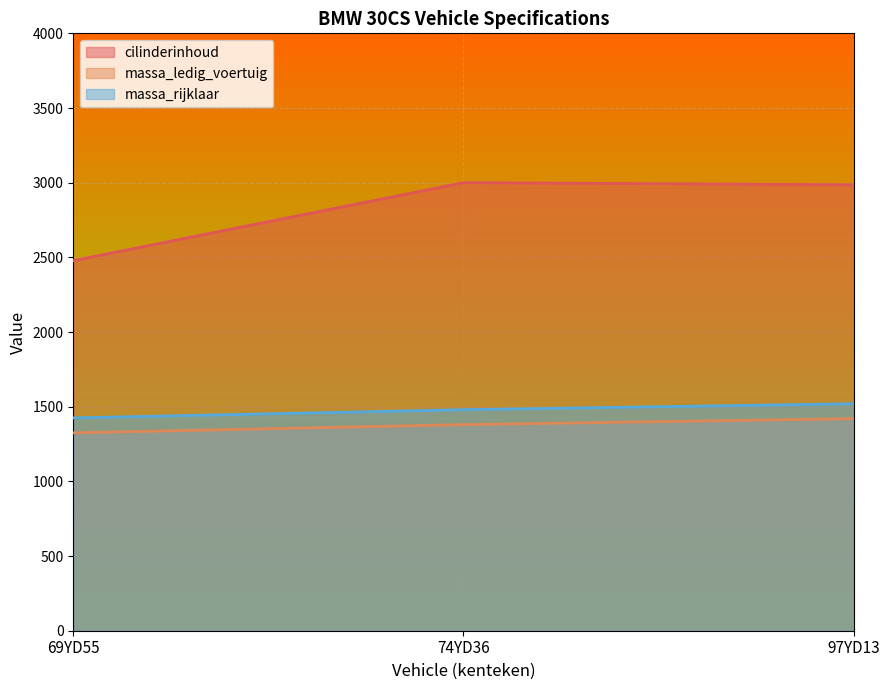

What are all the series names shown in the legend?

cilinderinhoud, massa_ledig_voertuig, massa_rijklaar